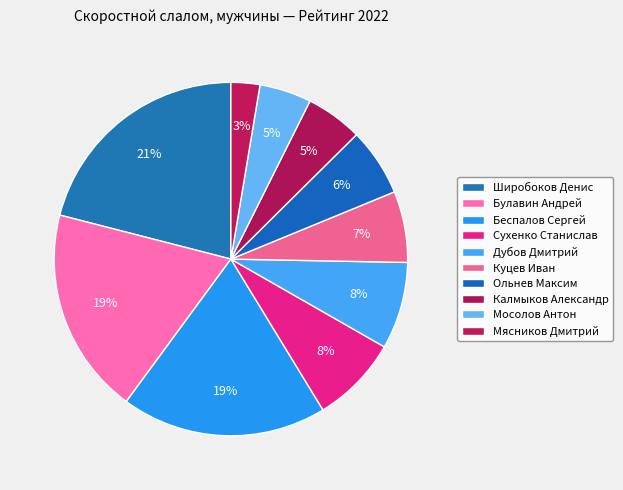

Is it true that Мясников Дмитрий is 3% of the pie?

True